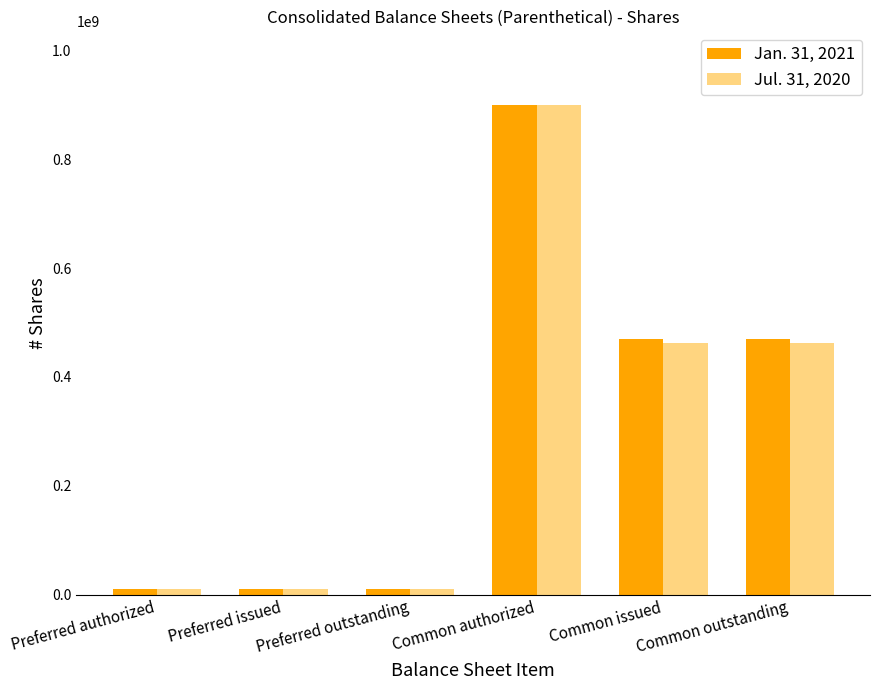

At which category is the sum across all series the highest?

Common authorized